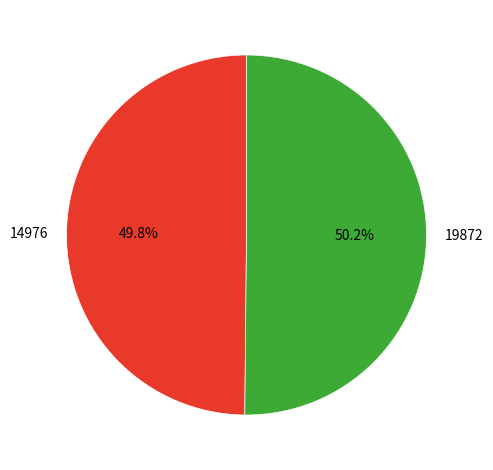

The 14976 slice represents 50% of the pie. True or false?

True